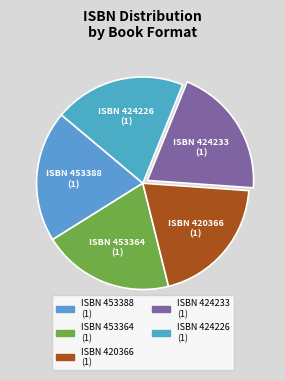

Do ISBN 424233 (1) and ISBN 424226 (1) together represent more than half of the pie?

No